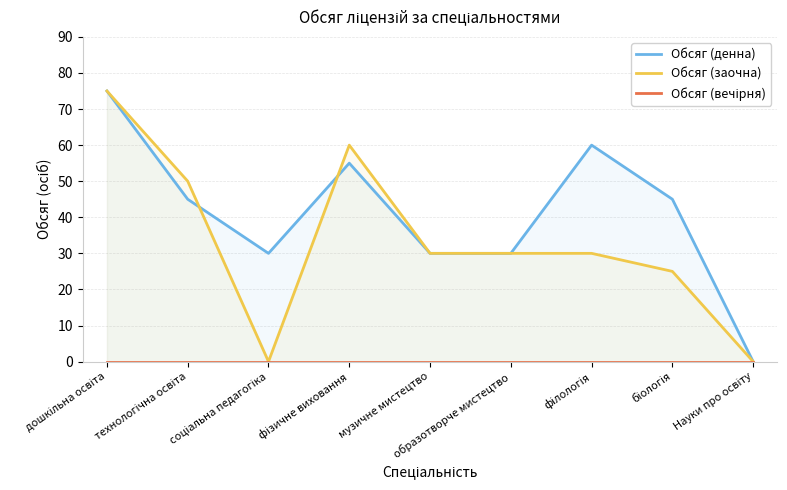

True or false: Обсяг (денна) and Обсяг (вечірня) intersect in this chart.

False